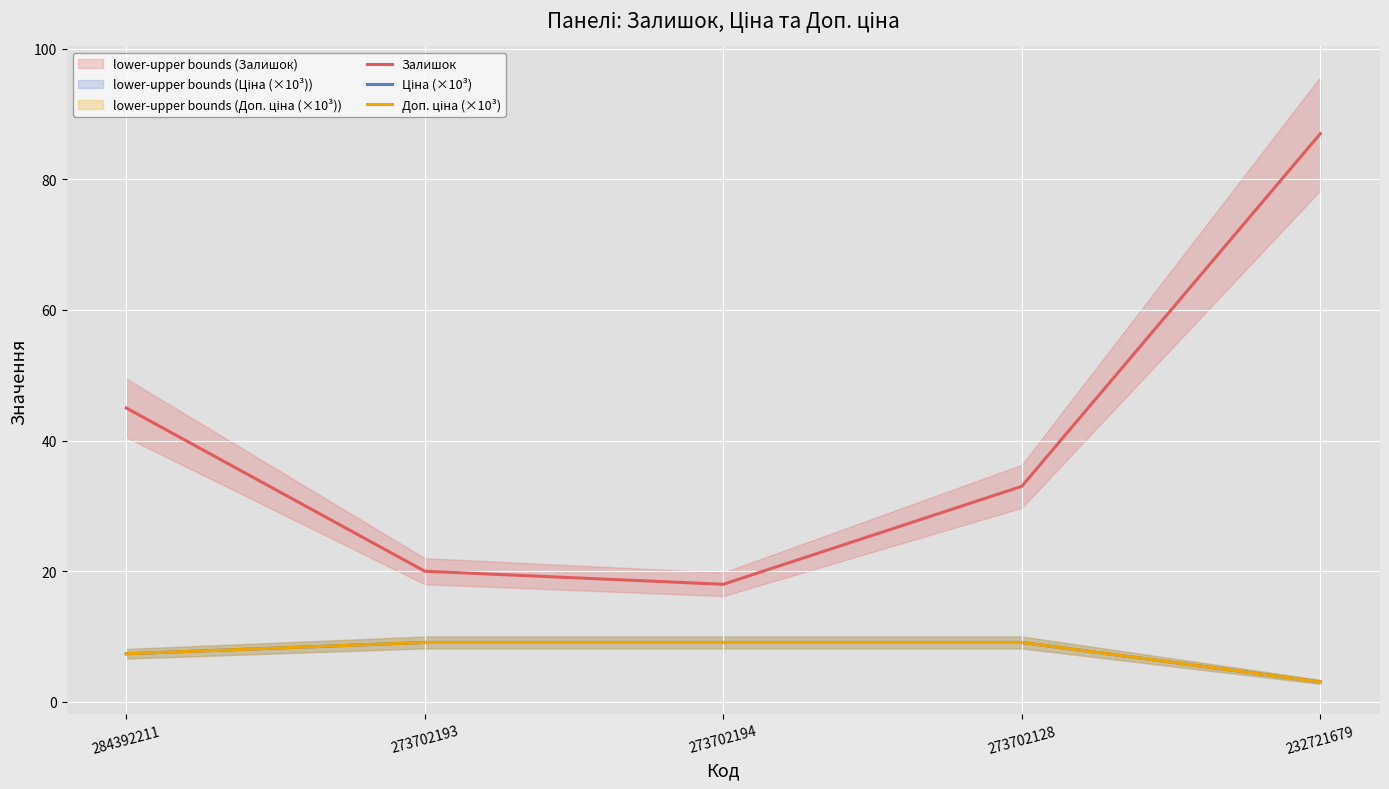

Rank the series by their maximum value, from lowest to highest.

Ціна (×10³), Доп. ціна (×10³), Залишок